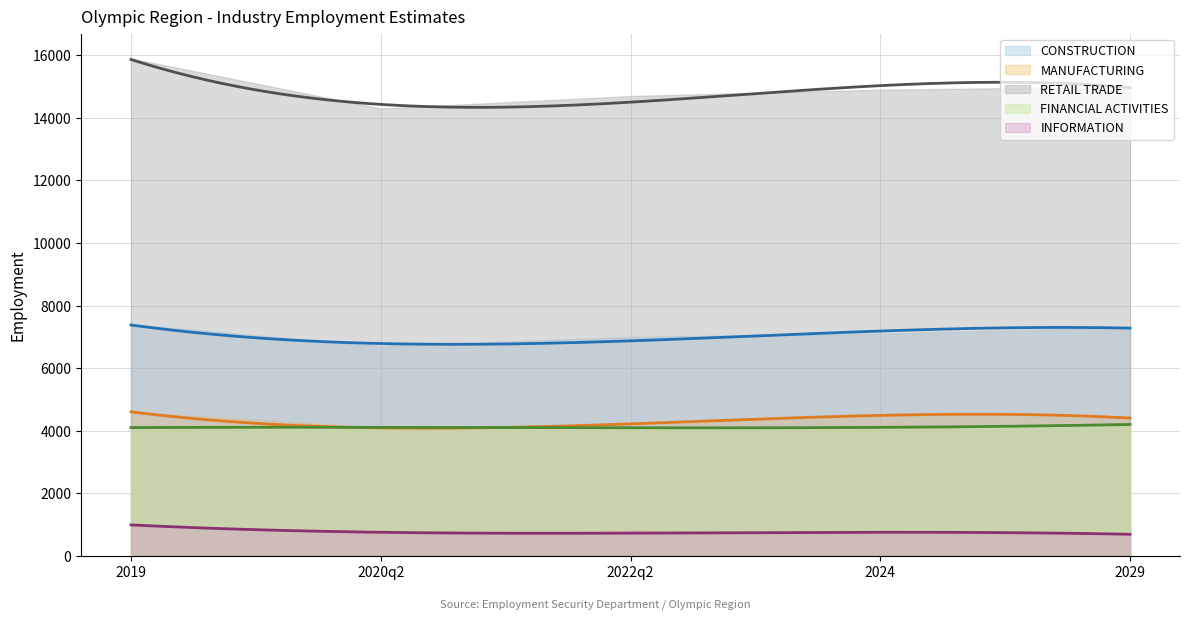

At which label does CONSTRUCTION first exceed 7100?

2019